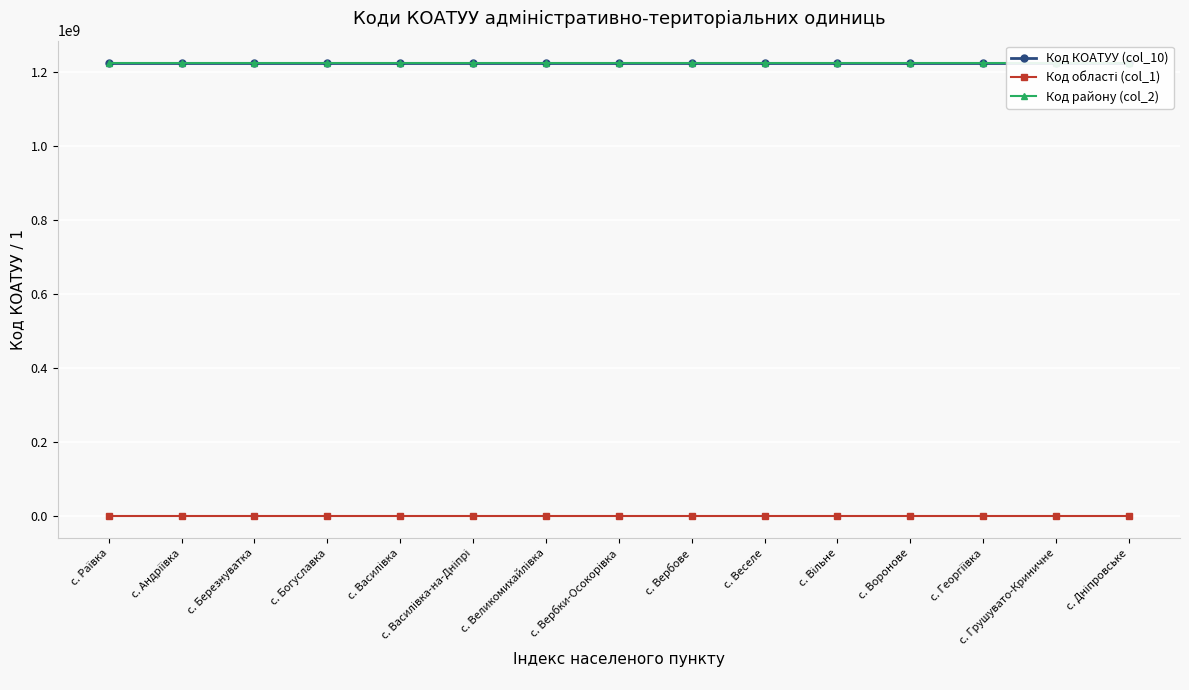

How many data points in Код КОАТУУ (col_10) are above 1224887109?

7